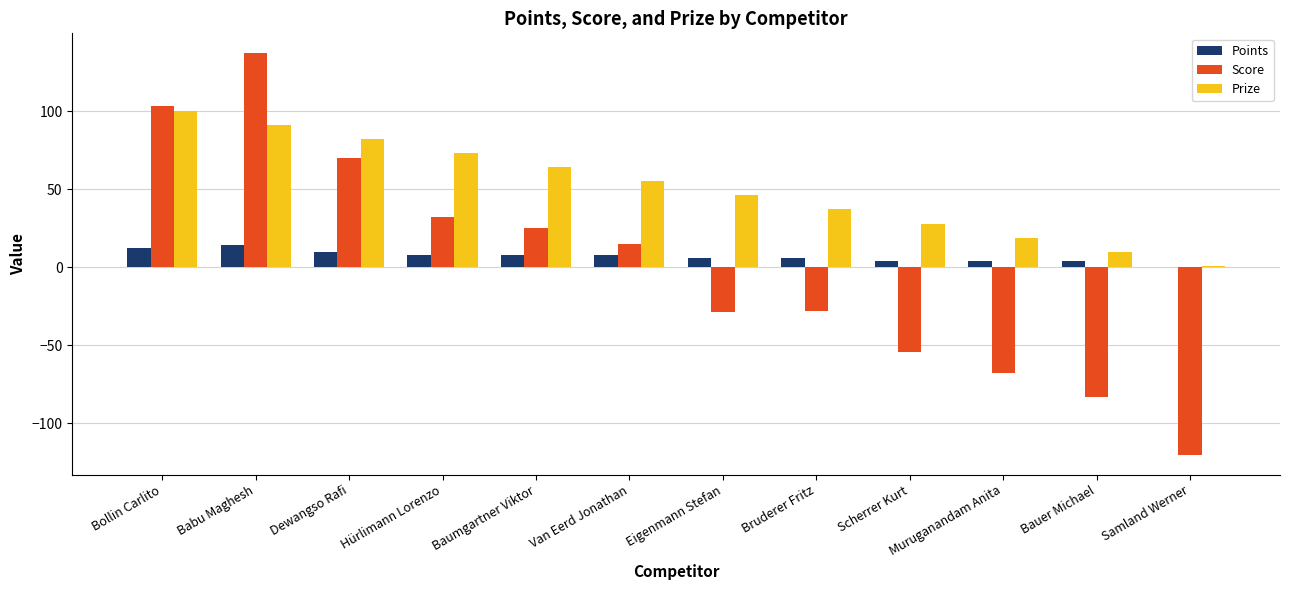

How many categories are shown in the chart?

12